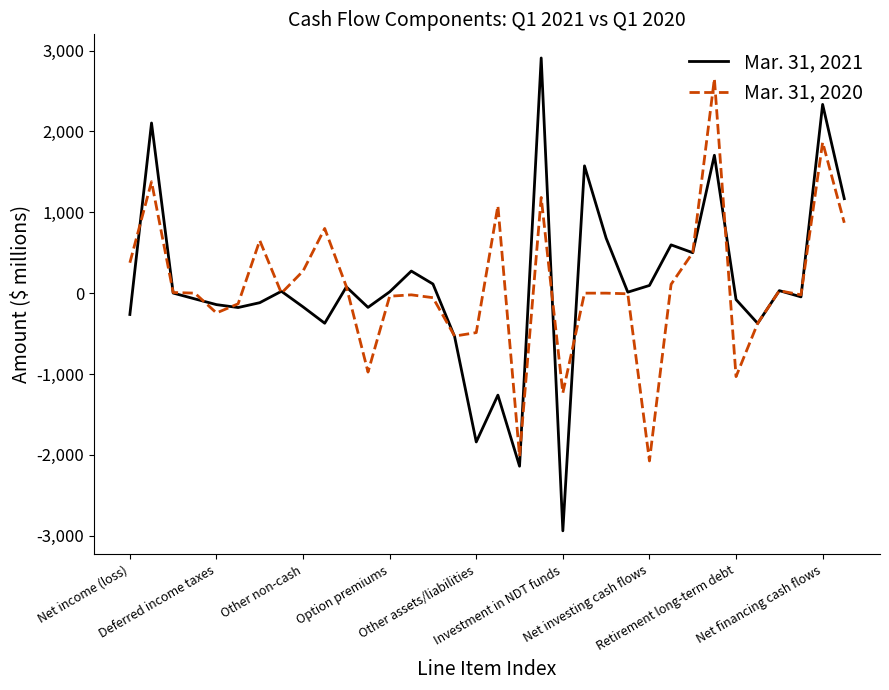

List the series in order of their peak value, highest first.

Mar. 31, 2021, Mar. 31, 2020